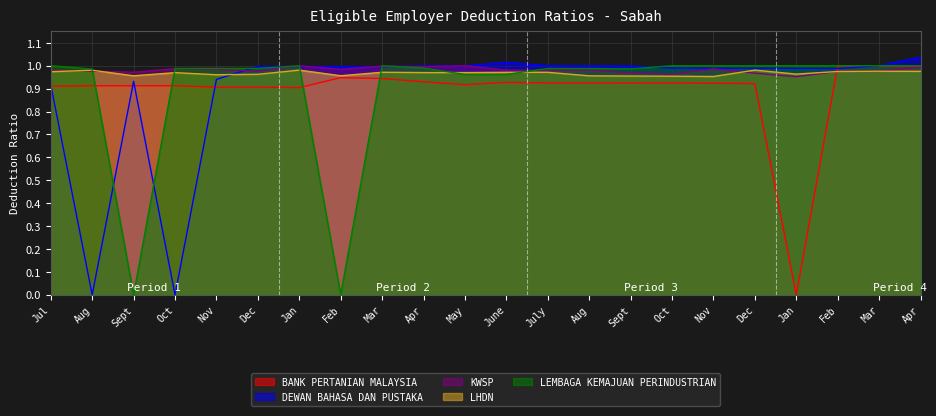

What is the total value across all series at Aug?

3.9